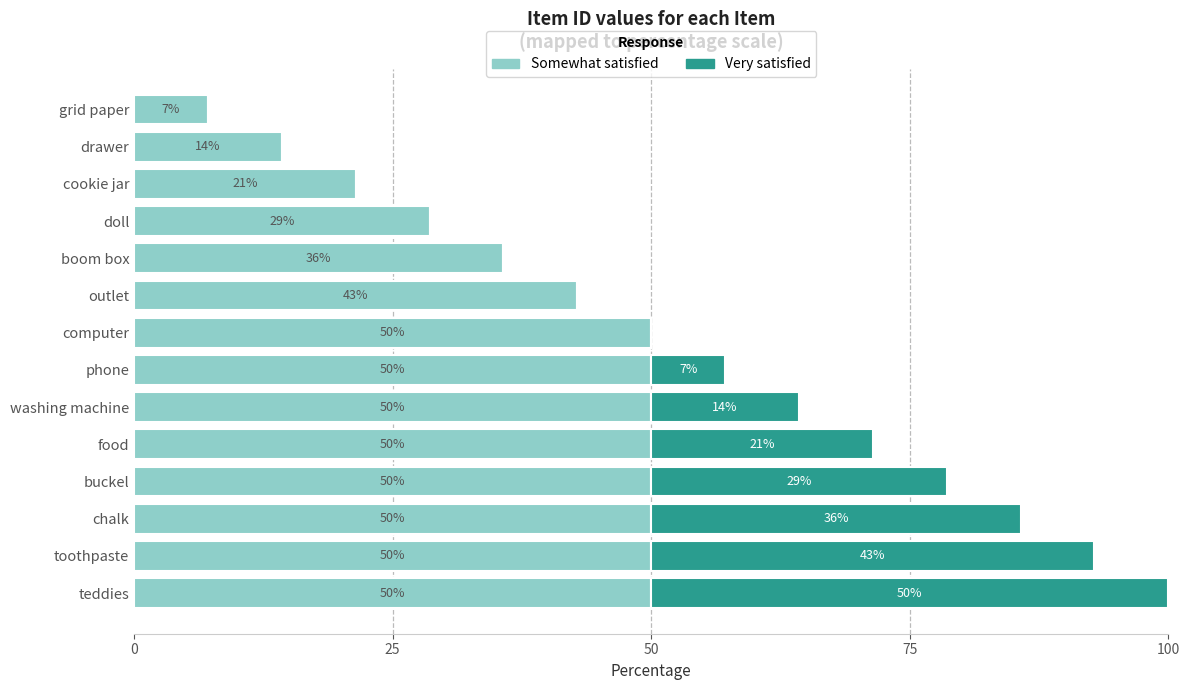

At which category is the sum across all series the highest?

teddies